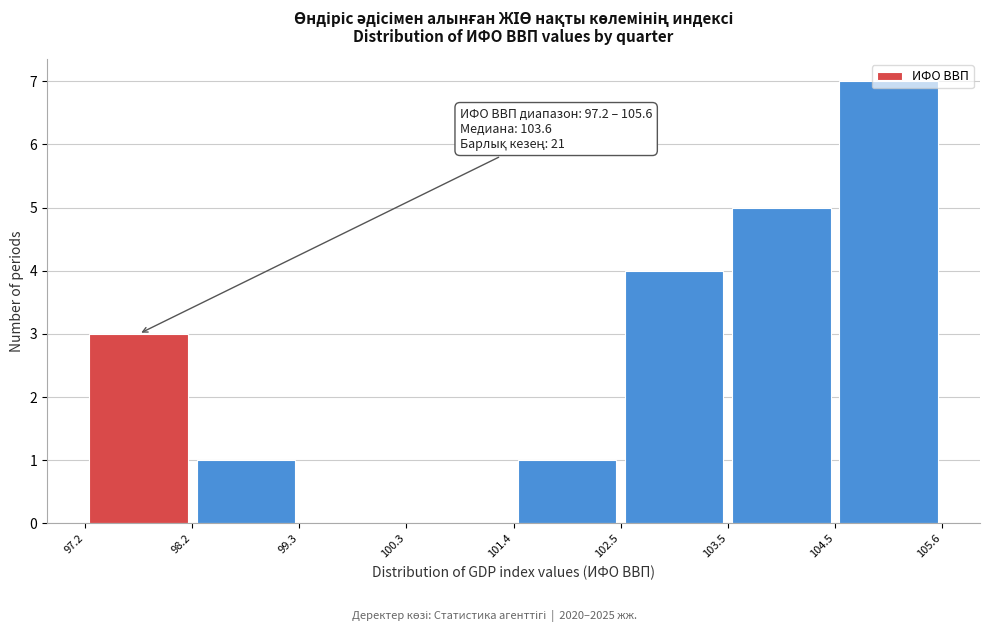

Over which range of the x-axis is the bar tallest?

104.5 to 105.6